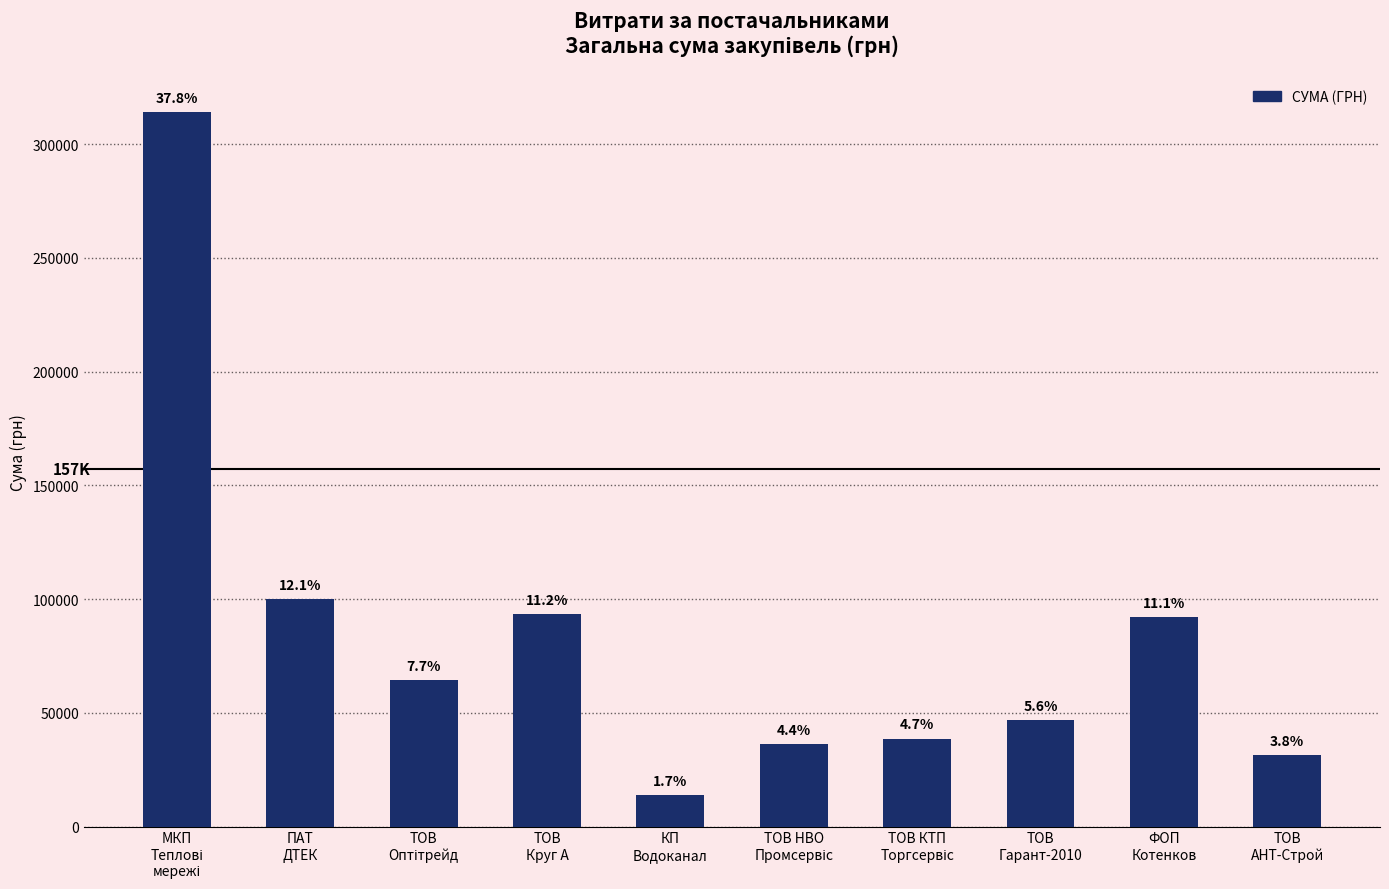

Rank the categories by value from highest to lowest.

МКП
Теплові
мережі, ПАТ
ДТЕК, ТОВ
Круг А, ФОП
Котенков, ТОВ
Оптітрейд, ТОВ
Гарант-2010, ТОВ КТП
Торгсервіс, ТОВ НВО
Промсервіс, ТОВ
АНТ-Строй, КП
Водоканал